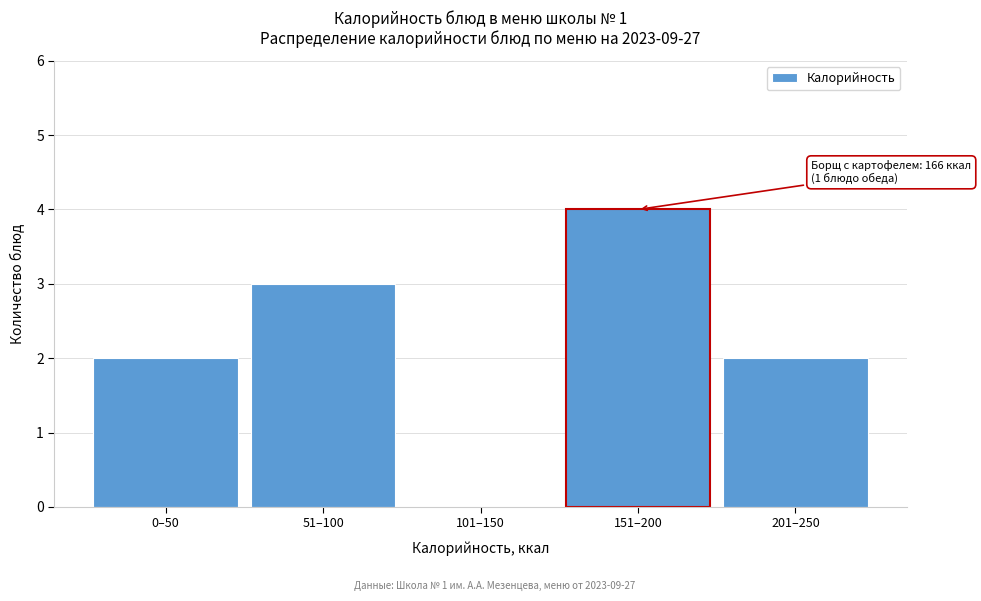

Reading left to right, what are all the values shown in this chart?

0–50=2	51–100=3	101–150=0	151–200=4	201–250=2